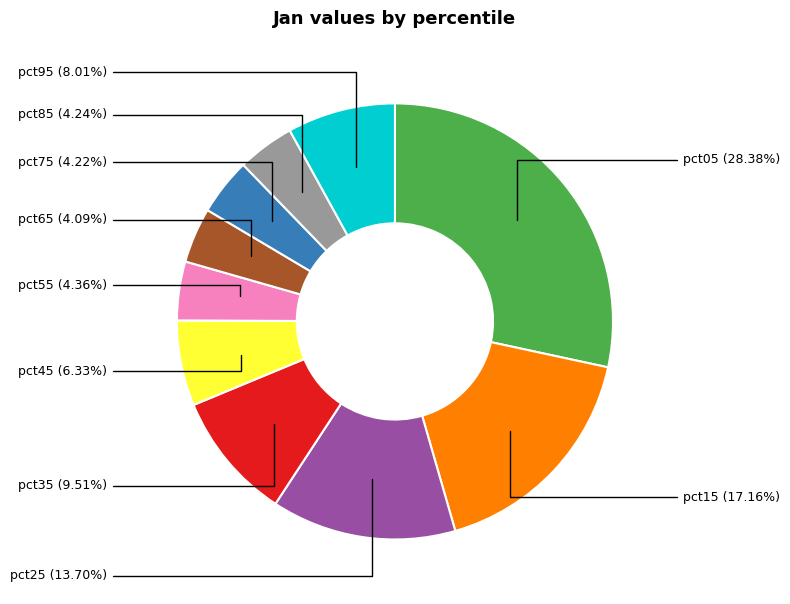

To the nearest percent, what is the average slice percentage?

10%